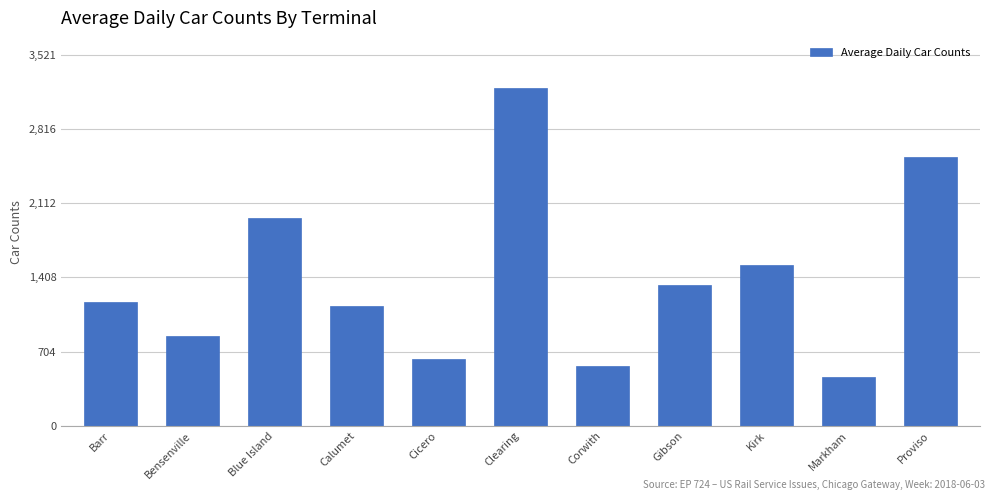

Reading left to right, transcribe all the data shown in this chart.

Barr=1177	Bensenville=849	Blue Island=1971	Calumet=1132	Cicero=633	Clearing=3201	Corwith=570	Gibson=1336	Kirk=1525	Markham=465	Proviso=2552